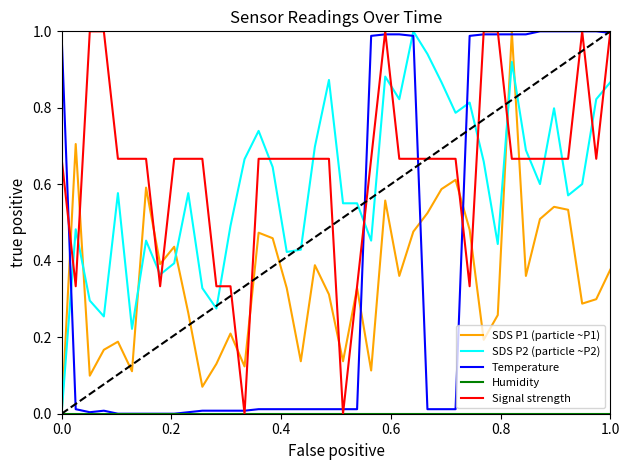

Which series has the largest total across all categories?

Signal strength